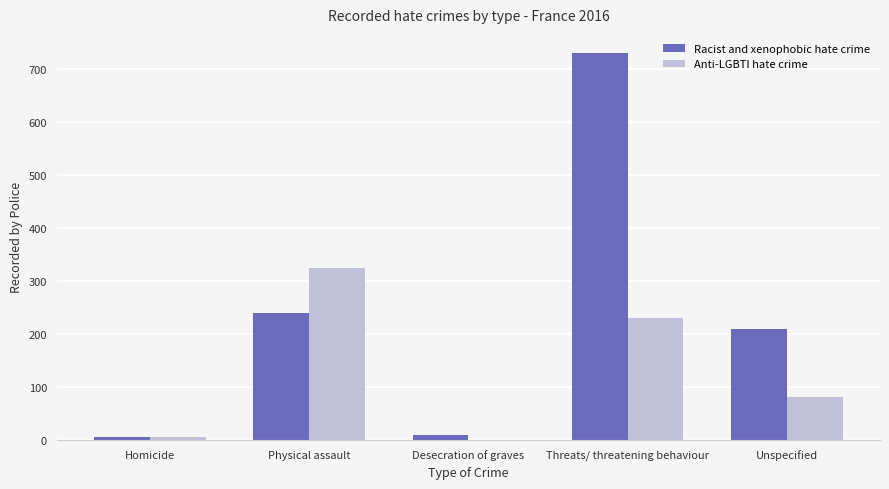

Reading right to left, what are all the values shown in this chart?

Racist and xenophobic hate crime: 210	730	10	240	5
Anti-LGBTI hate crime: 80	230	0	325	5